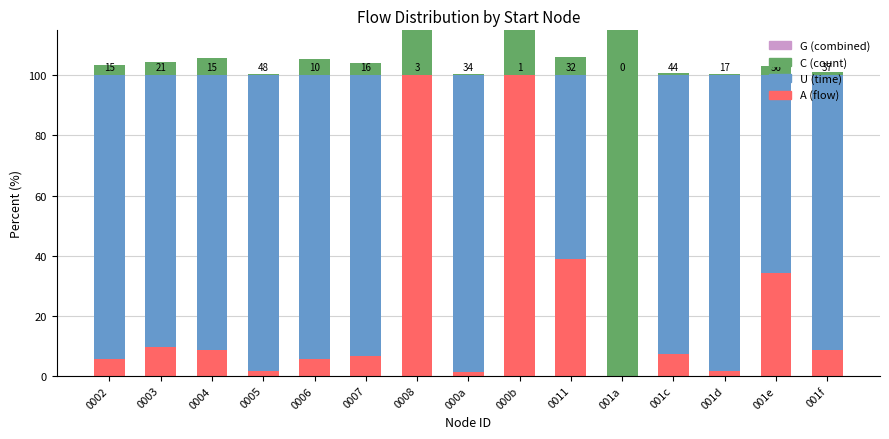

Which series has the largest total across all categories?

U (time)